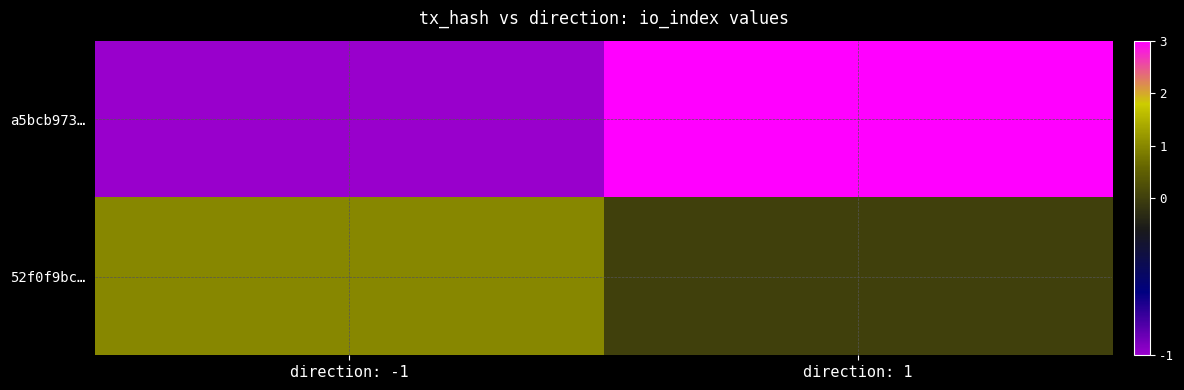

List the series in order of their overall mean, highest first.

a5bcb973…, 52f0f9bc…